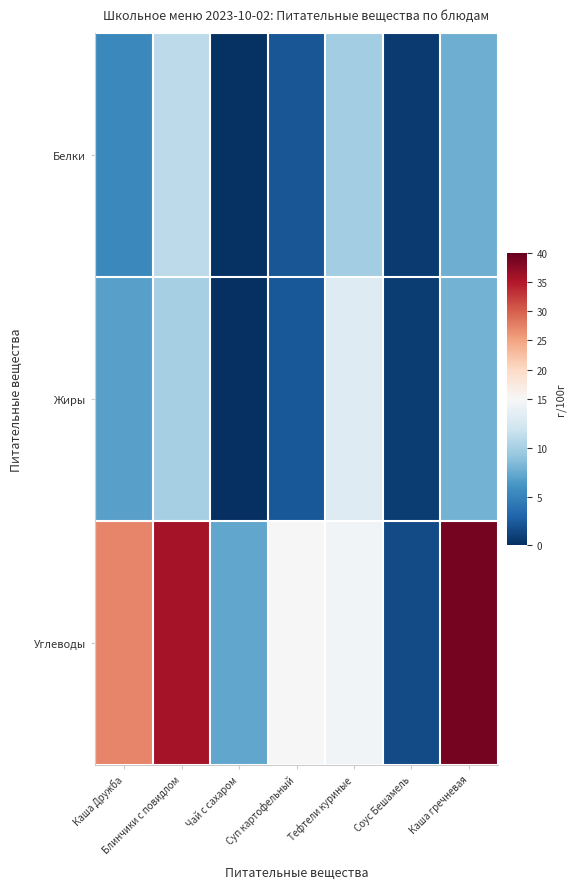

Reading left to right, transcribe all the data shown in this chart.

Белки: Каша Дружба=5.3	Блинчики с повидлом=11.1	Чай с сахаром=0.2	Суп картофельный=2.2	Тефтели куриные=9.8	Соус Бешамель=0.7	Каша гречневая=7.6
Жиры: Каша Дружба=6.9	Блинчики с повидлом=10.0	Чай с сахаром=0.1	Суп картофельный=2.3	Тефтели куриные=13.0	Соус Бешамель=0.8	Каша гречневая=7.9
Углеводы: Каша Дружба=27.3	Блинчики с повидлом=35.8	Чай с сахаром=7.2	Суп картофельный=15.1	Тефтели куриные=14.6	Соус Бешамель=1.6	Каша гречневая=38.9